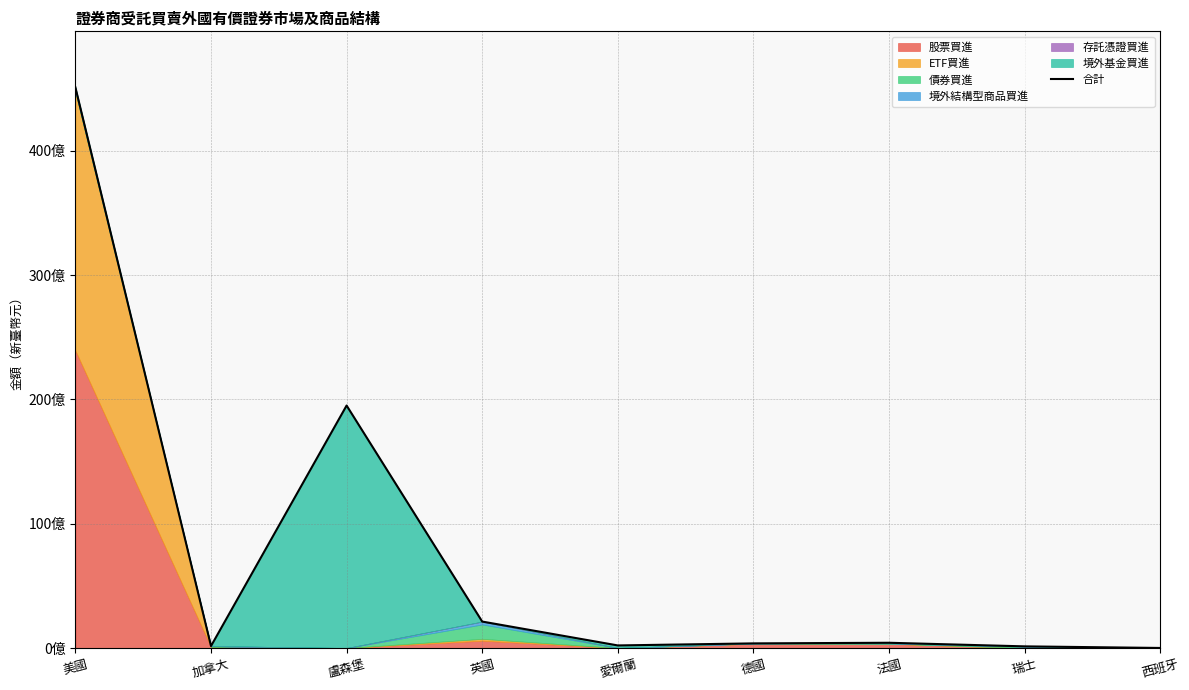

What position from the left is 美國?

1